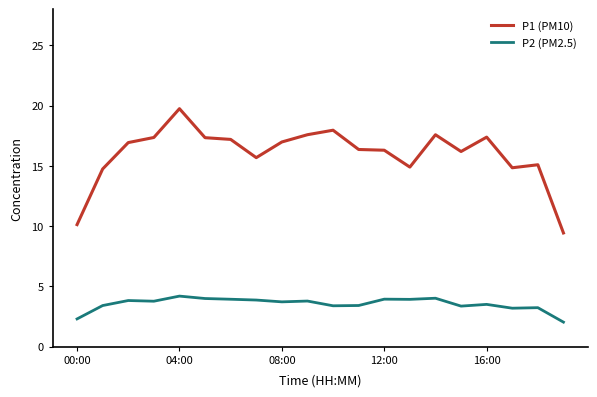

What is the difference between the maximum and minimum values in the P2 (PM2.5) series?

2.2